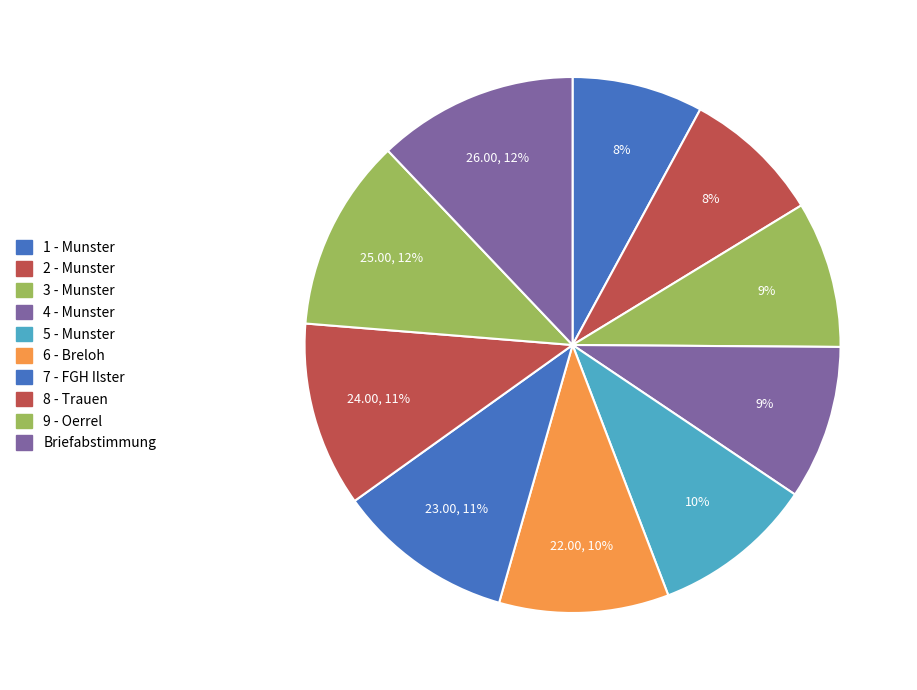

Is it true that 2 - Munster is 1% of the pie?

False